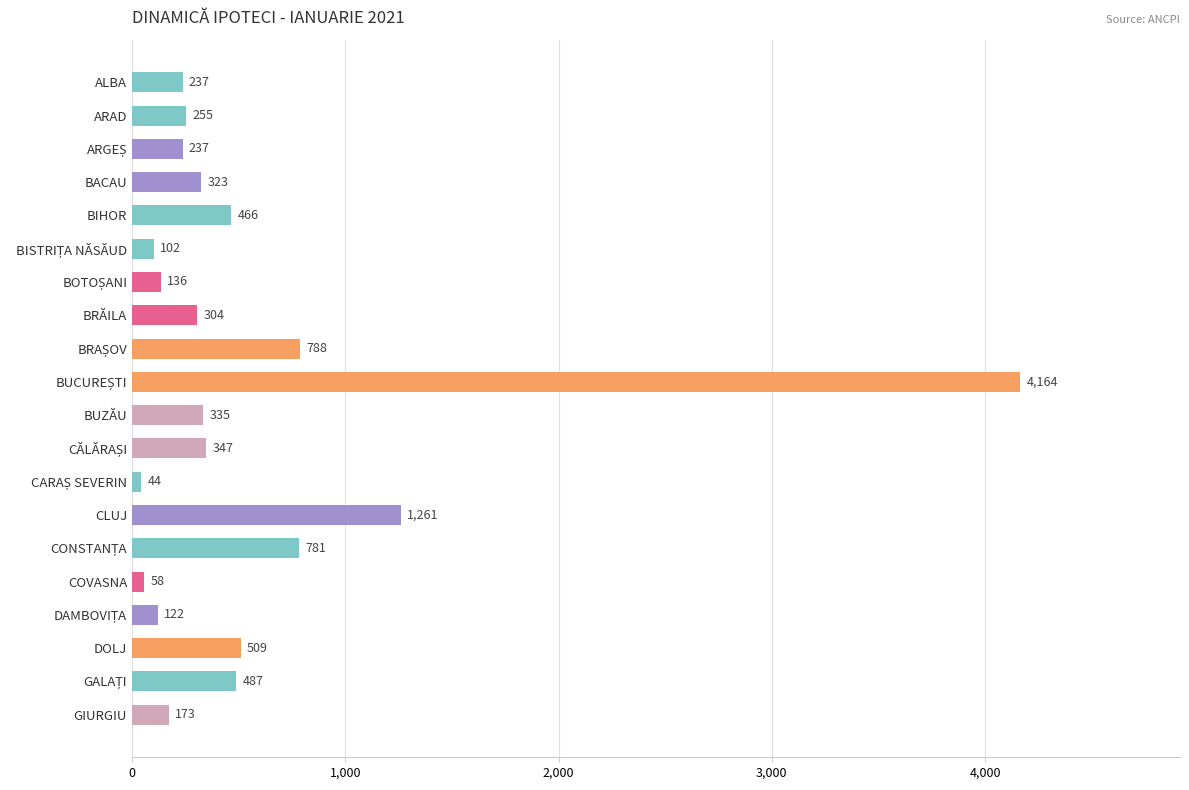

At which label is the value closest to 2104?

CLUJ